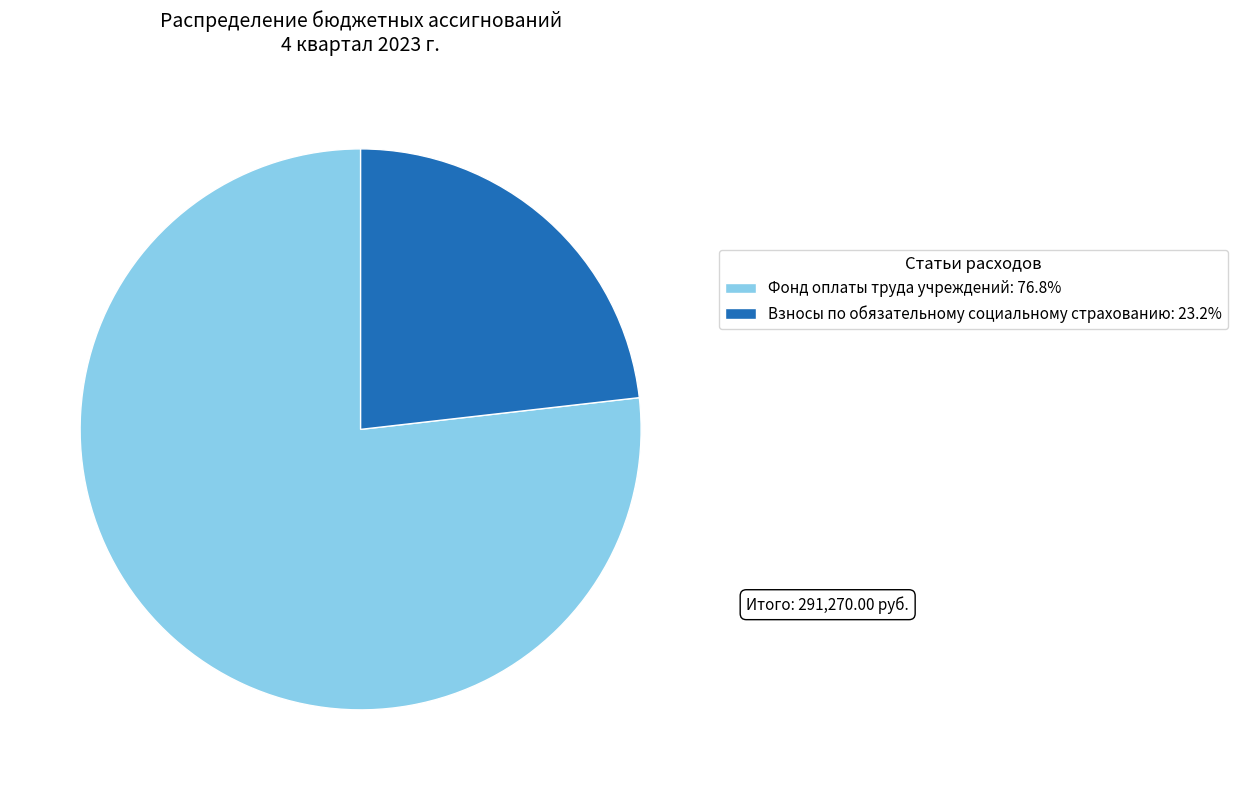

Is there any slice that represents more than half of the pie?

Yes